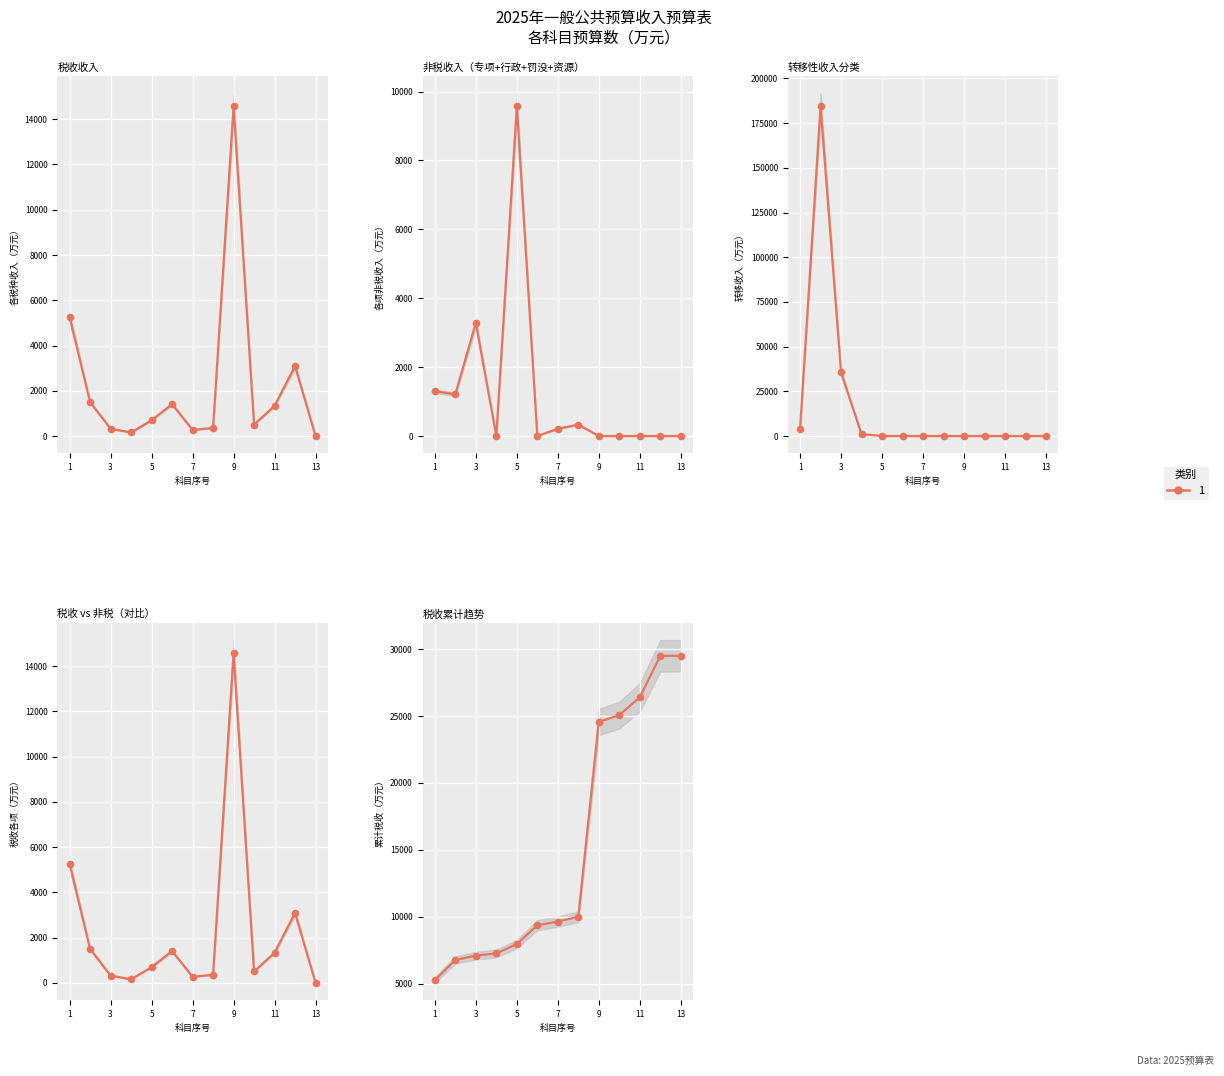

The 税收累计趋势 series shows 6143 at 9. True or false?

False